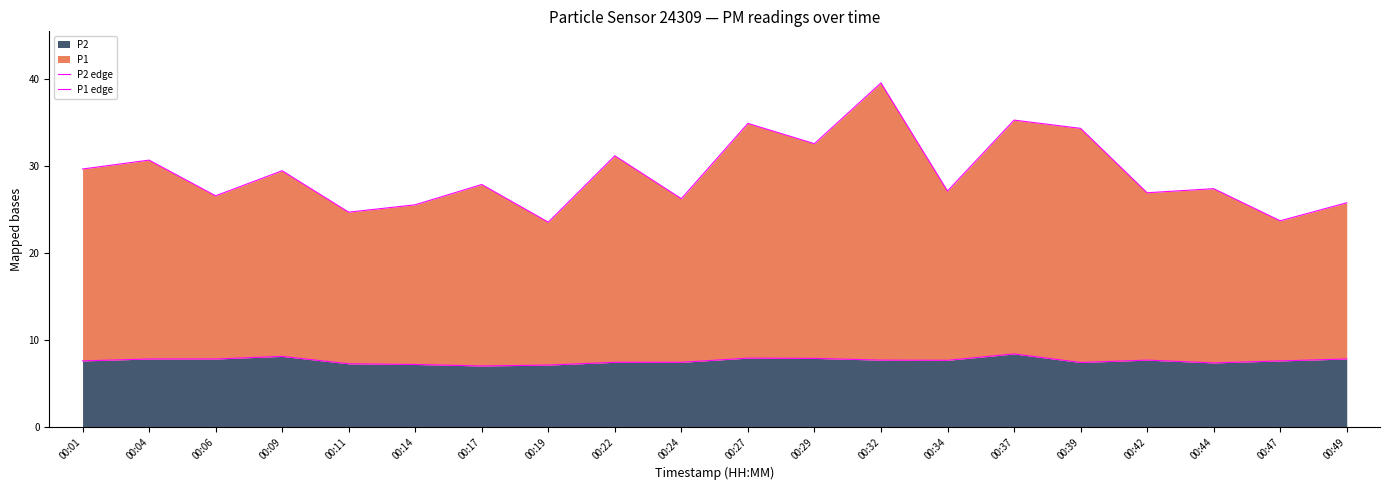

What is the value of the P2 edge point at the 19th from the left?

7.6